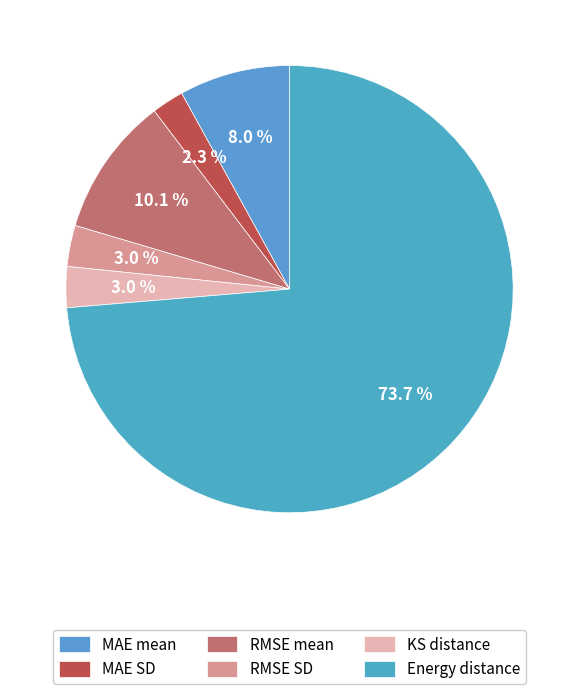

Approximately how many times larger is the value at RMSE SD compared to RMSE mean?

0.3